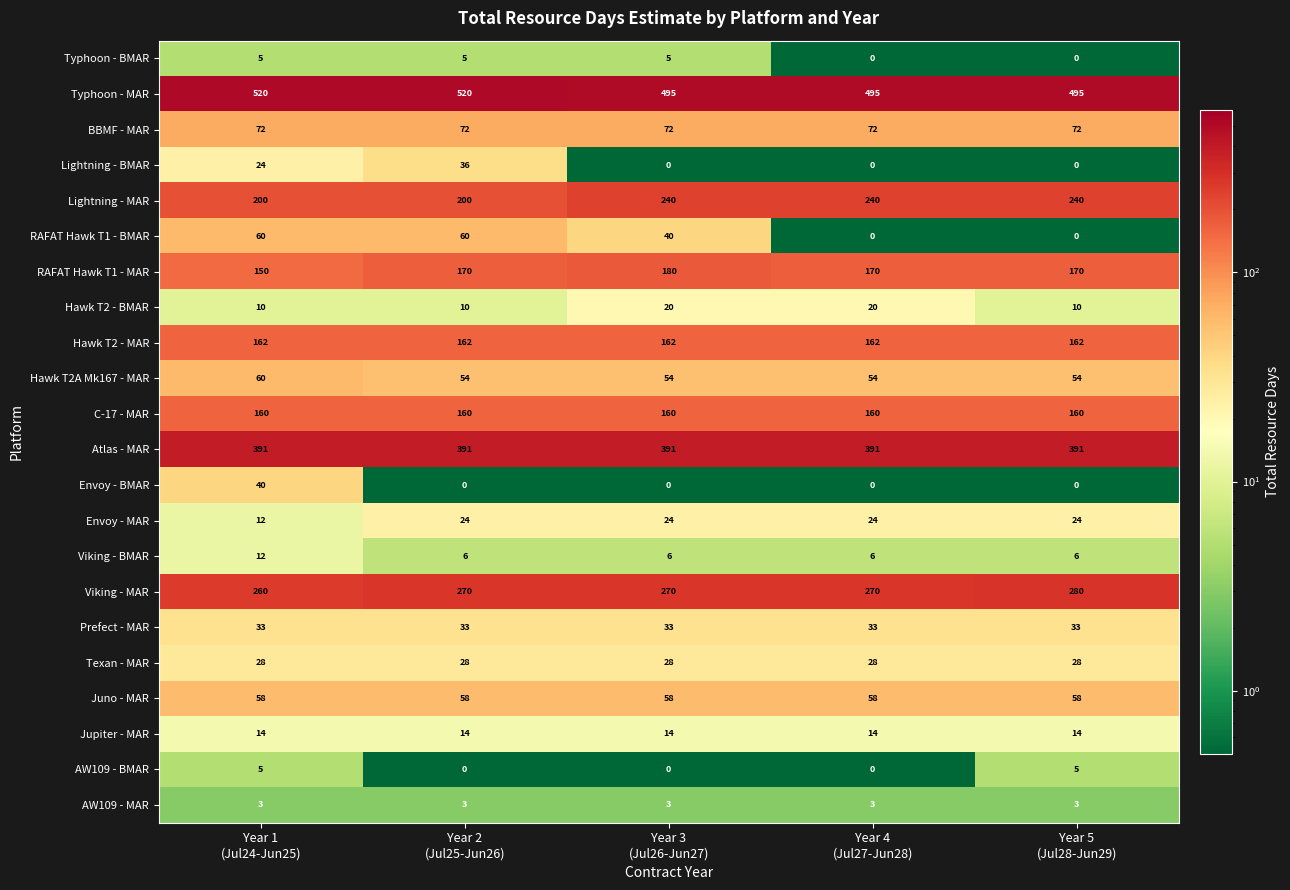

Which series has the widest spread of values?

RAFAT Hawk T1 - BMAR